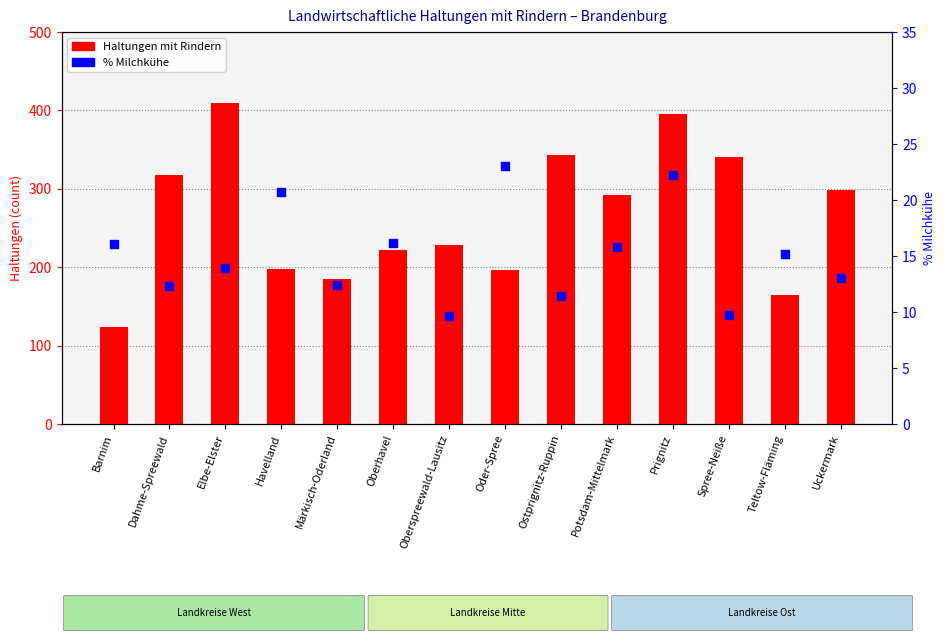

Is the value of Haltungen mit Rindern at Teltow-Fläming greater than the value of % Milchkühe at Havelland?

Yes